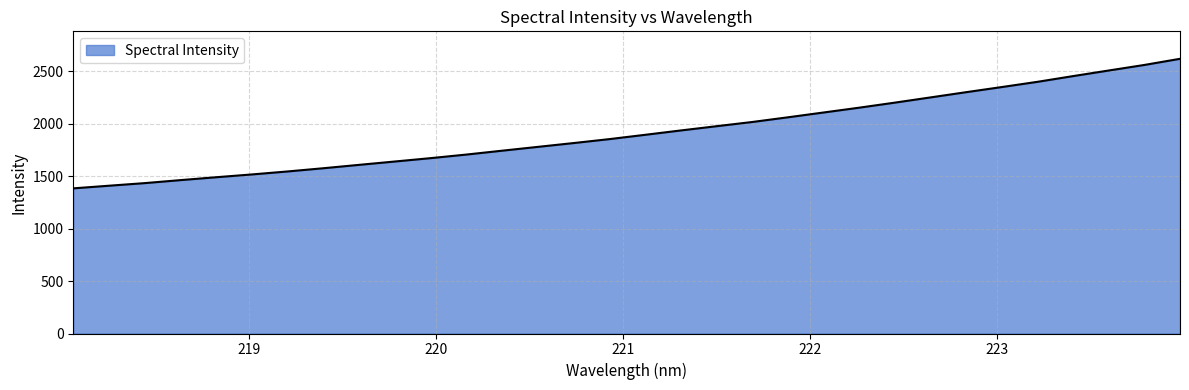

True or false: the data has more than 2 interior local peaks.

False